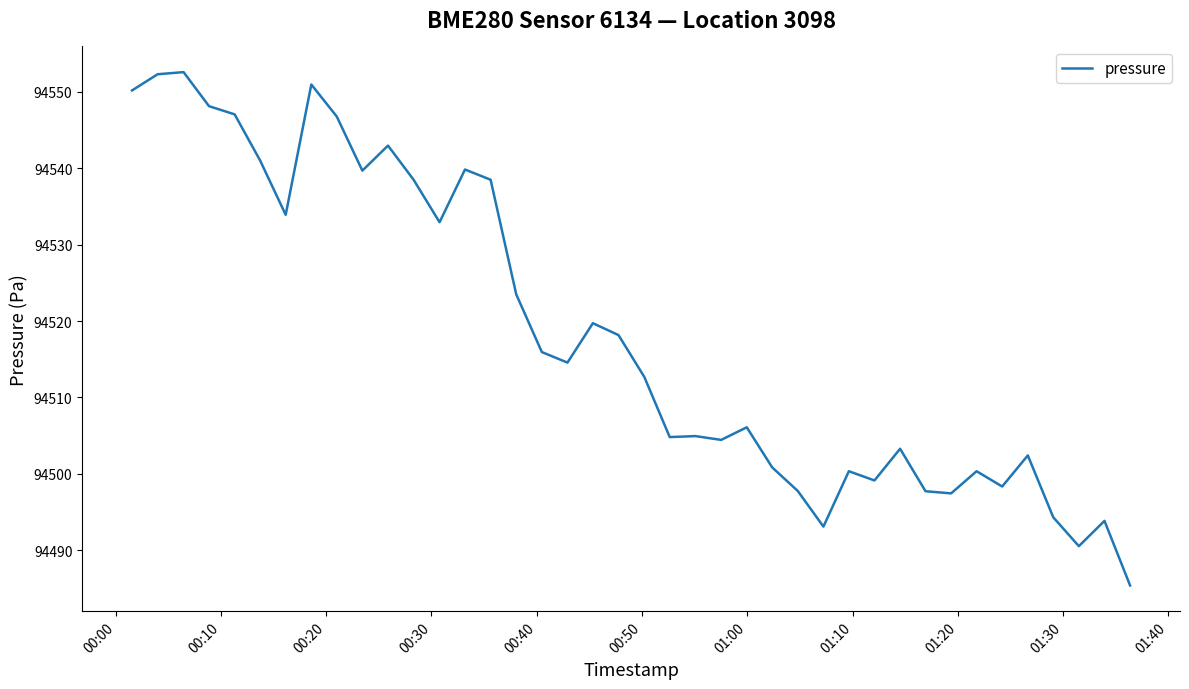

What is the maximum value shown in the chart?

94552.6